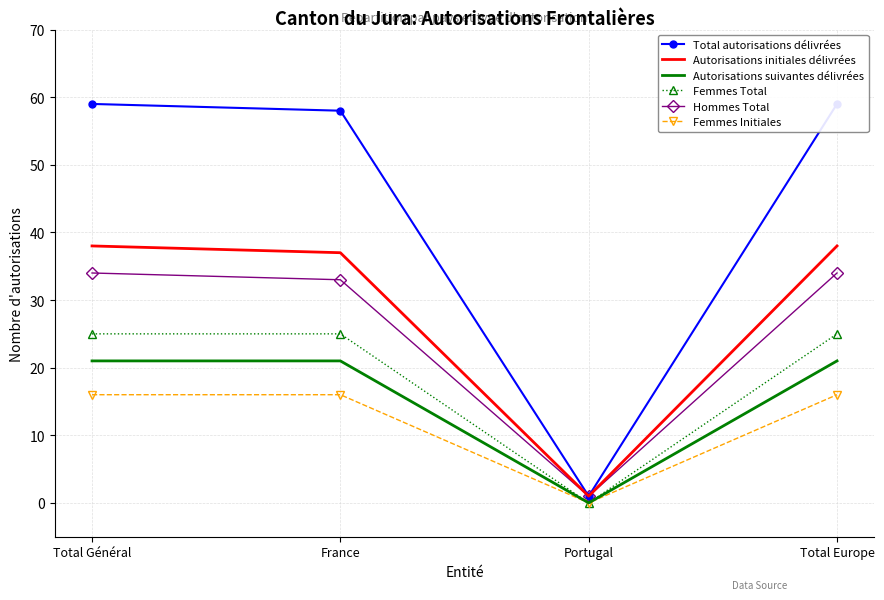

What is the sum of the Femmes Initiales values at Total Europe and Portugal?

16